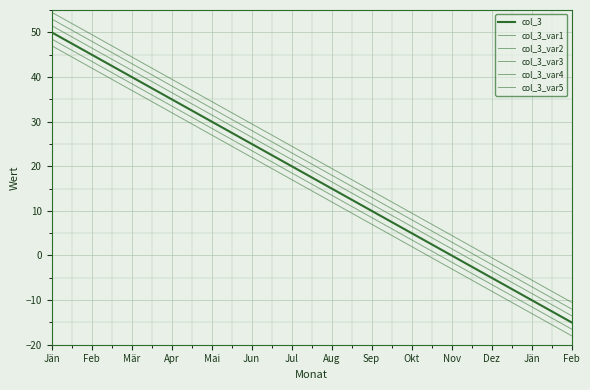

What is the approximate value of col_3_var2 at Sep?

13.0